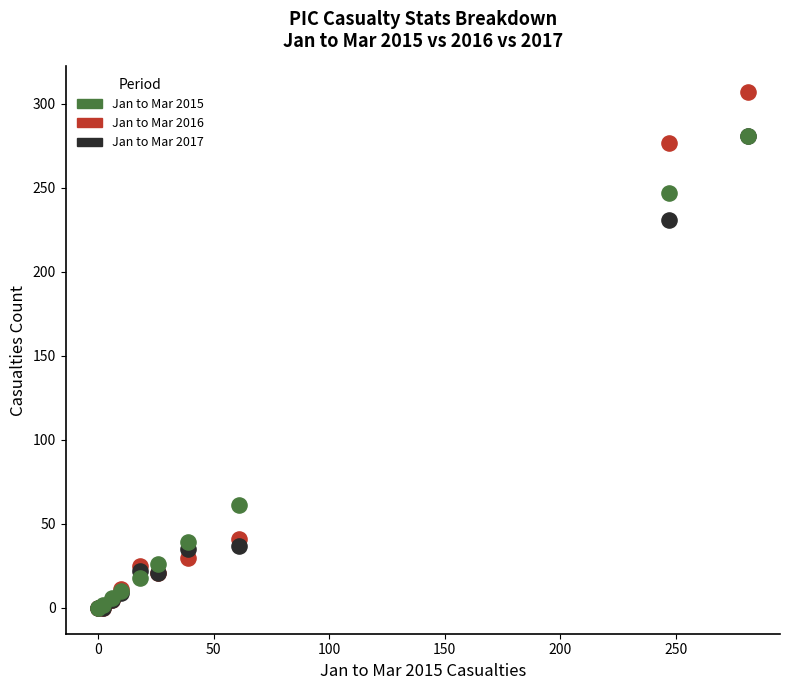

Which series has the largest Y range (max minus min)?

Jan to Mar 2016